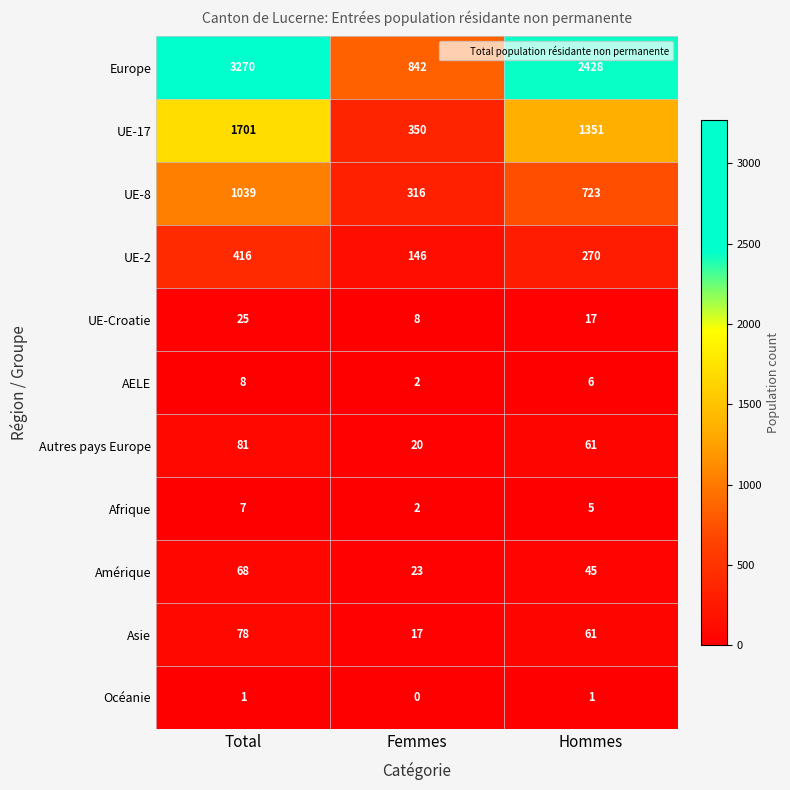

The Autres pays Europe series shows 108 at Hommes. True or false?

False